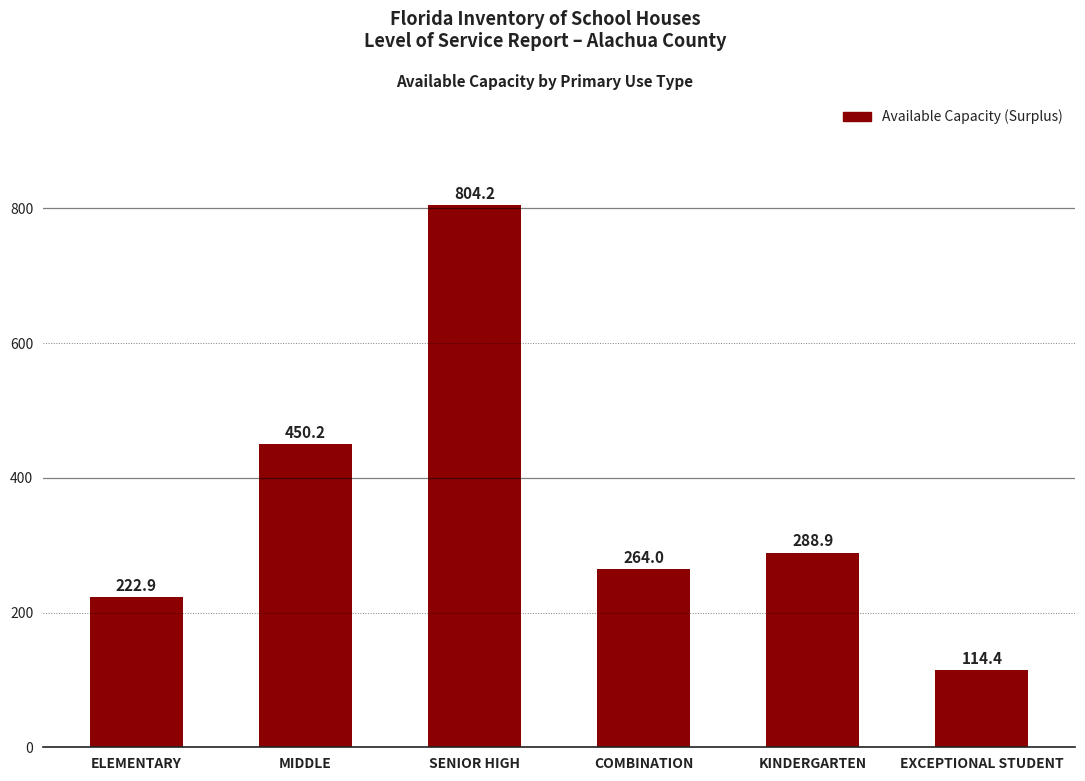

At which category does the chart reach its minimum across all series?

EXCEPTIONAL STUDENT